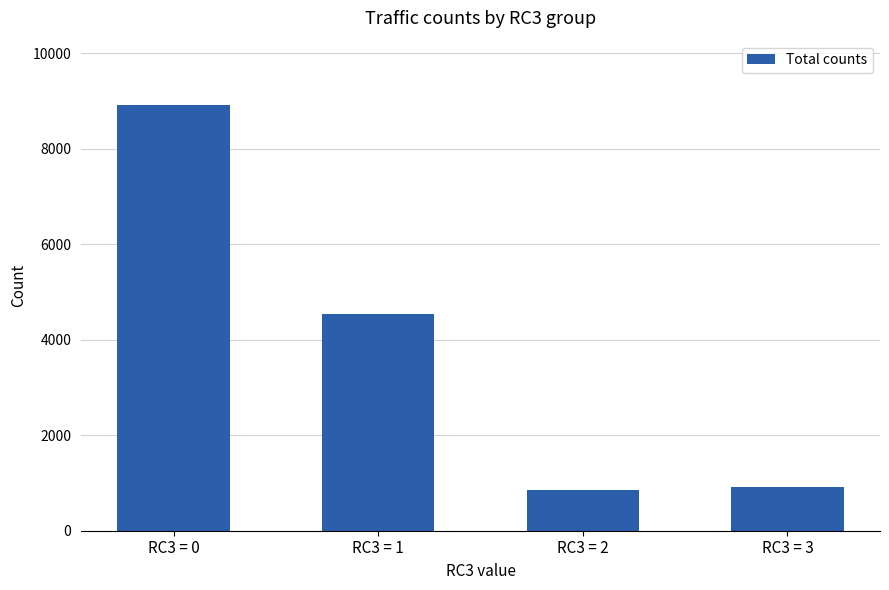

Between RC3 = 0 and RC3 = 3, which is larger?

RC3 = 0